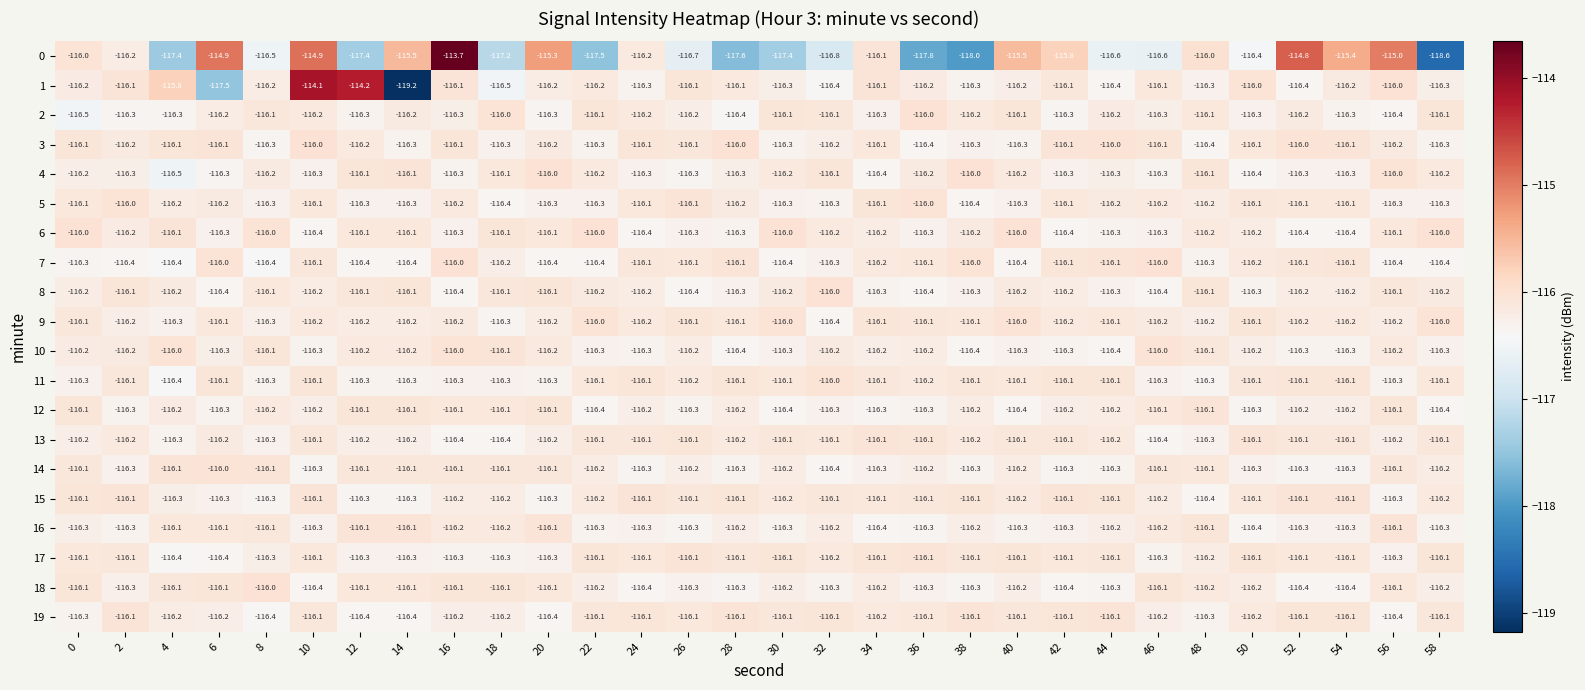

The value of 11 at 26 is -200.4. True or false?

False